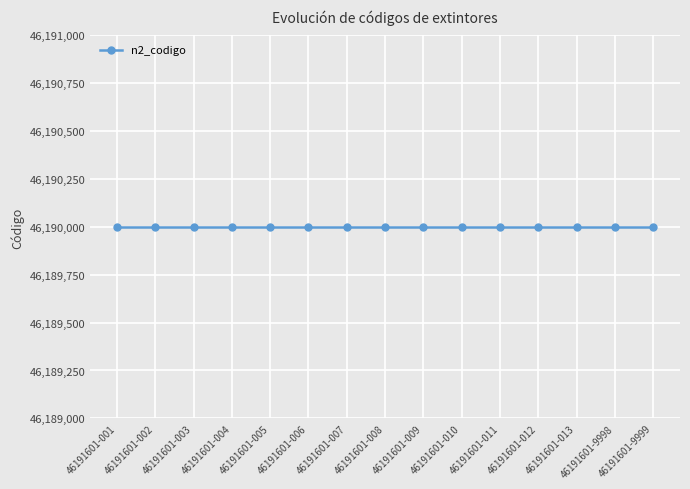

True or false: n2_codigo and n4_codigo cross at least once.

False